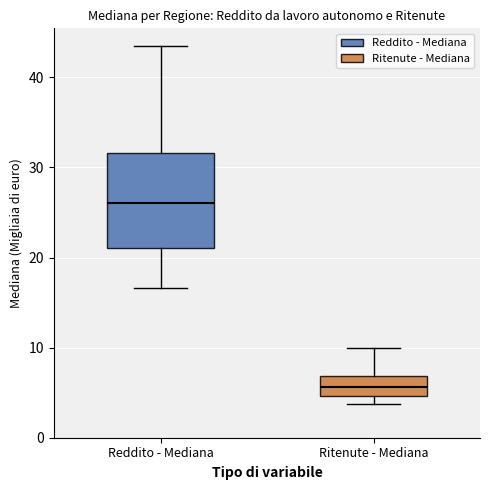

Which box has the highest median line?

Reddito - Mediana